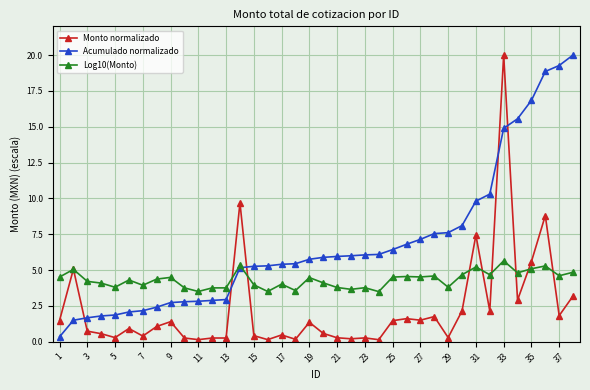

At how many categories does at least one series exceed 11?

6